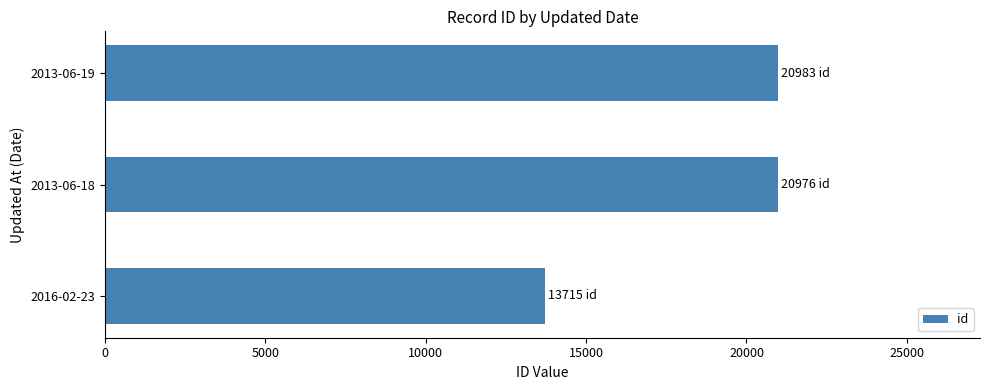

At which label is the value closest to 17349?

2013-06-18